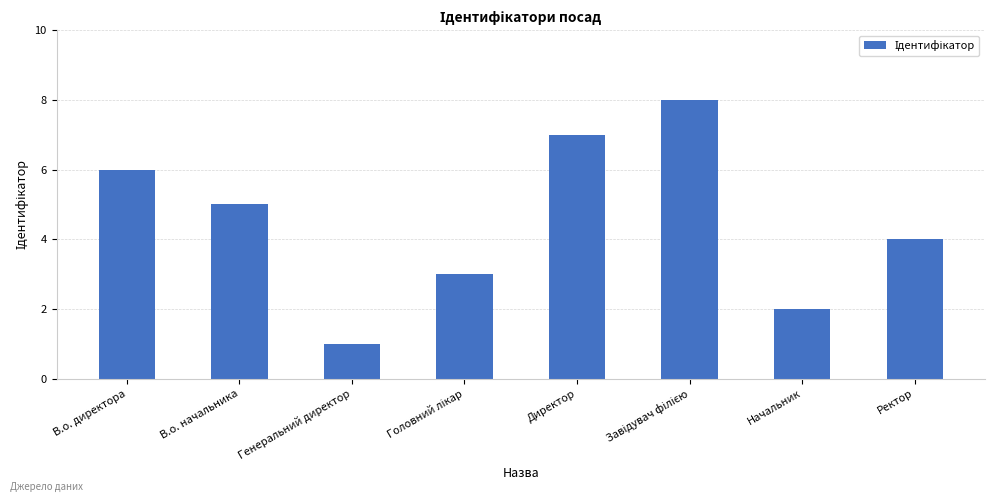

The chart shows a value of 9 at В.о. начальника. True or false?

False